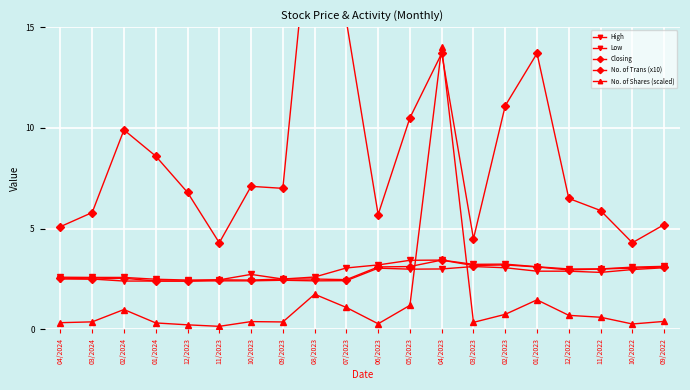

At which category does the chart reach its minimum across all series?

11/2023